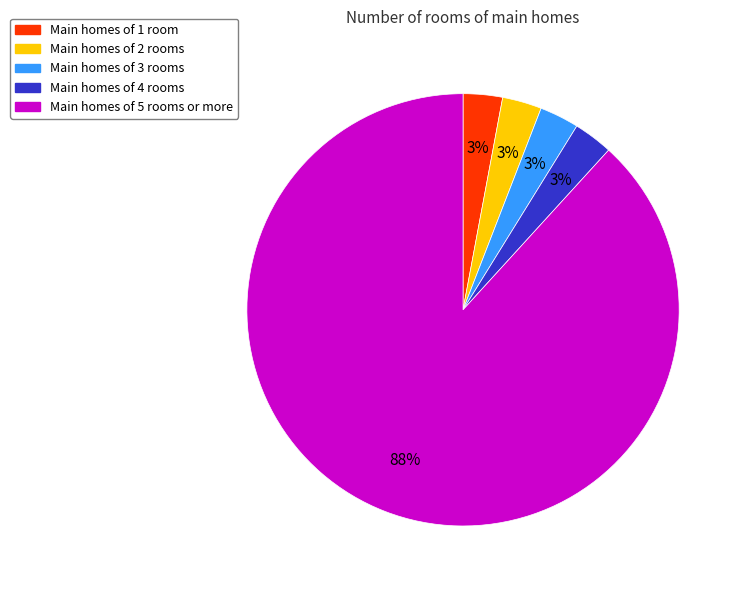

To the nearest percent, what is the average slice percentage?

20%